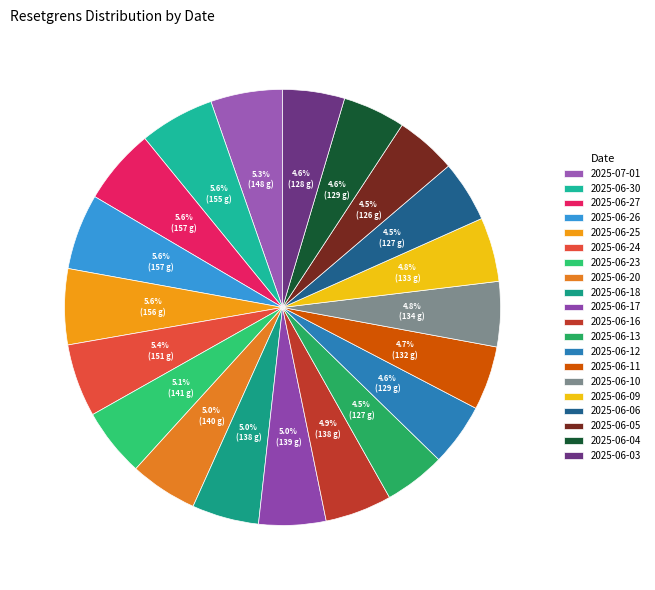

Does any single category account for the majority?

No